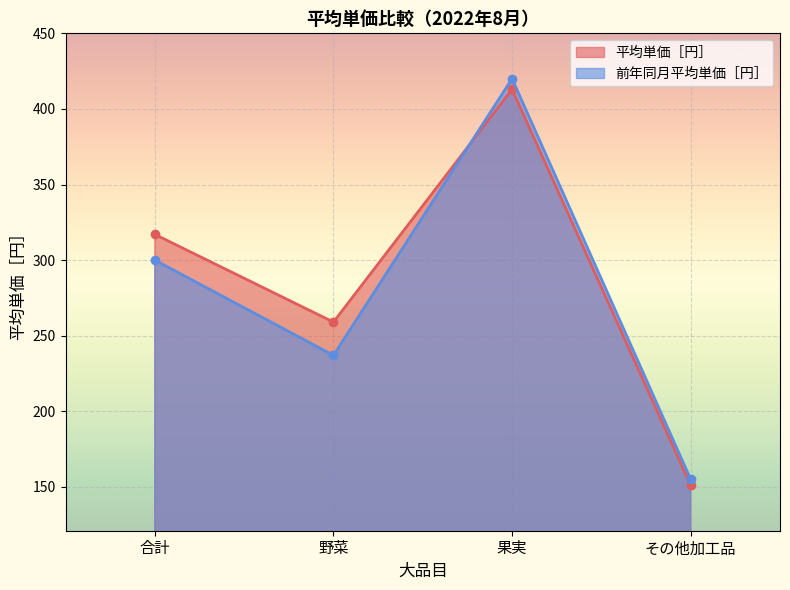

Which category has the highest value in the 平均単価［円］ series?

果実